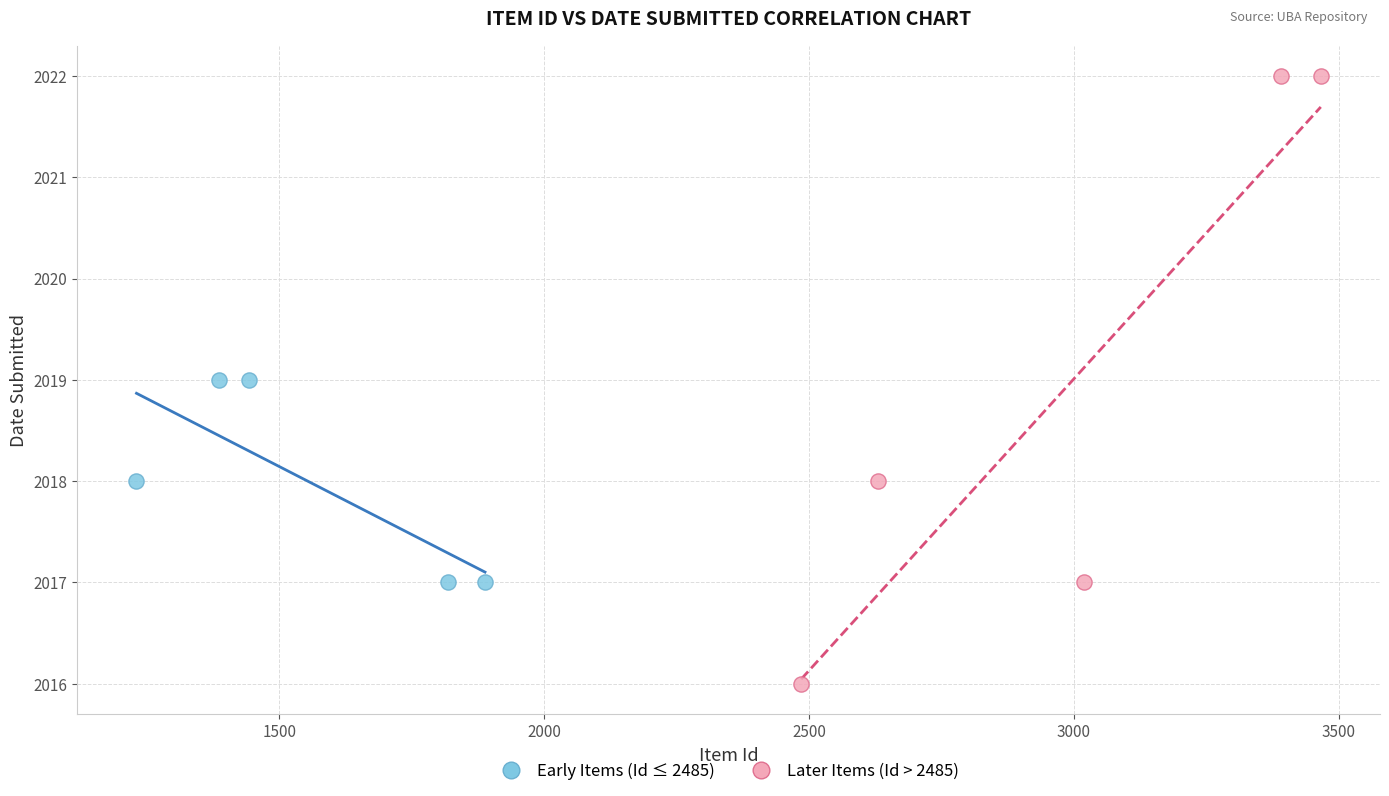

Which series has the largest Y range (max minus min)?

Later Items (Id > 2485)